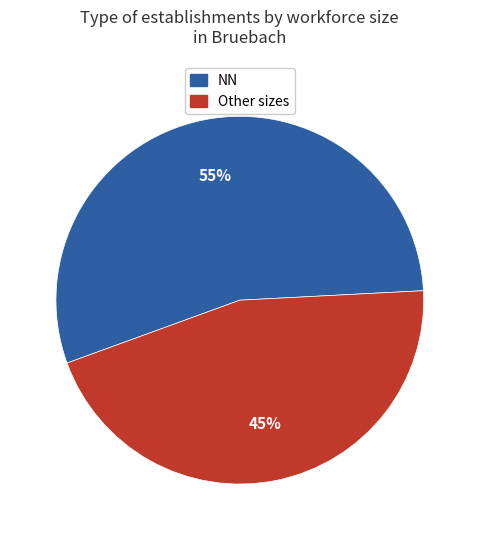

Is there any slice that represents more than half of the pie?

Yes